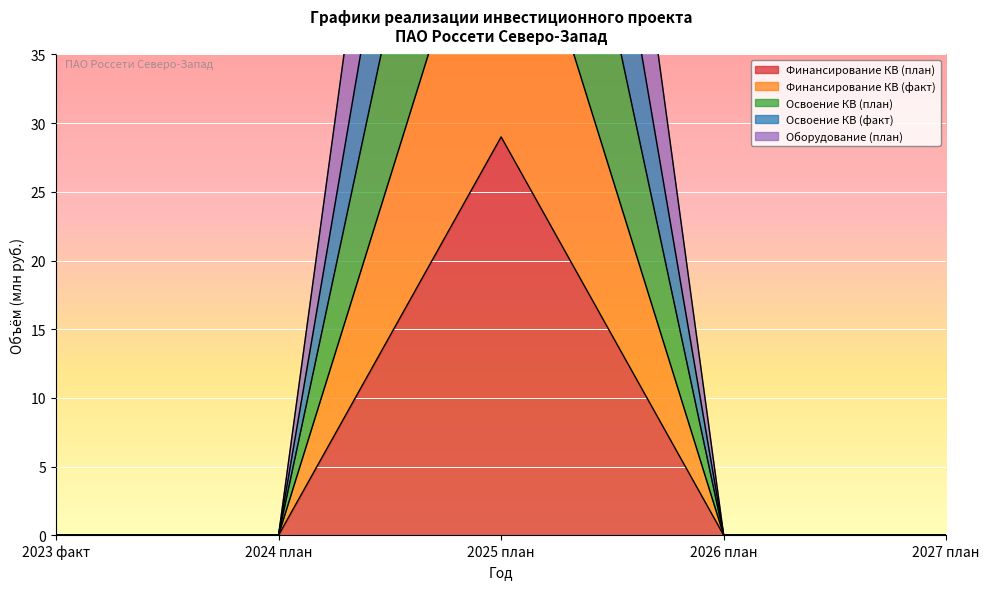

Reading left to right, extract all data points from this chart.

Финансирование КВ (план): 0	0	29	0	0
Финансирование КВ (факт): 0	0	52	0	0
Освоение КВ (план): 0	0	95	0	0
Освоение КВ (факт): 0	0	76	0	0
Оборудование (план): 0	0	119	0	0